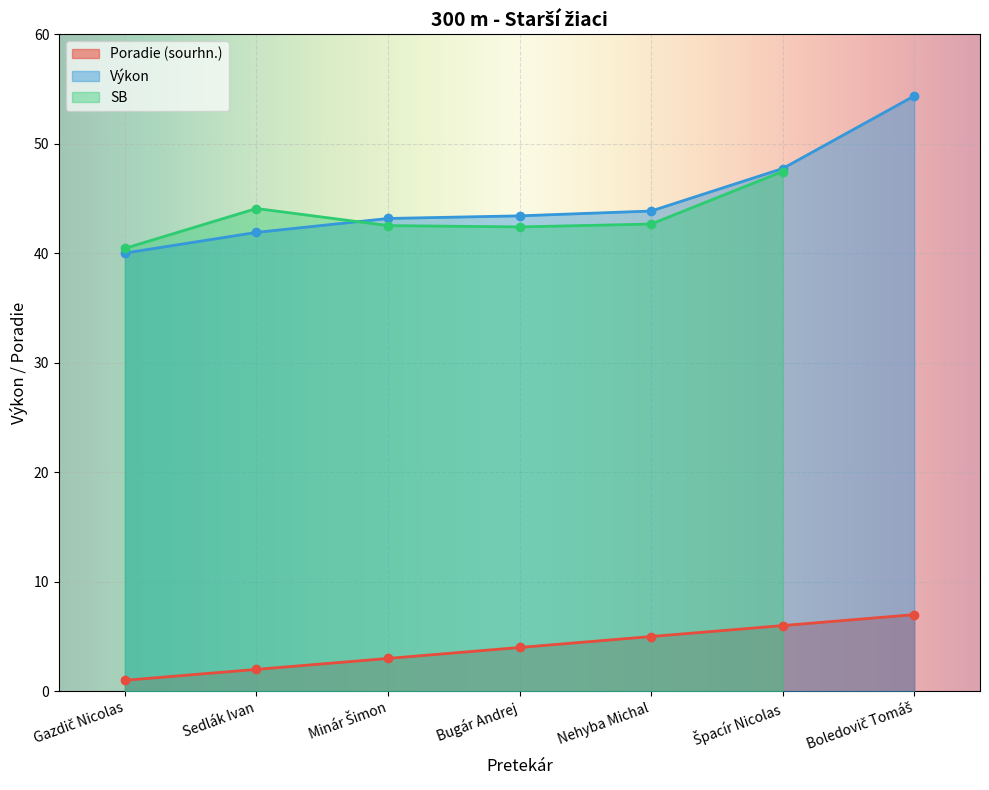

Which category has the highest value in the Poradie (sourhn.) series?

Boledovič Tomáš